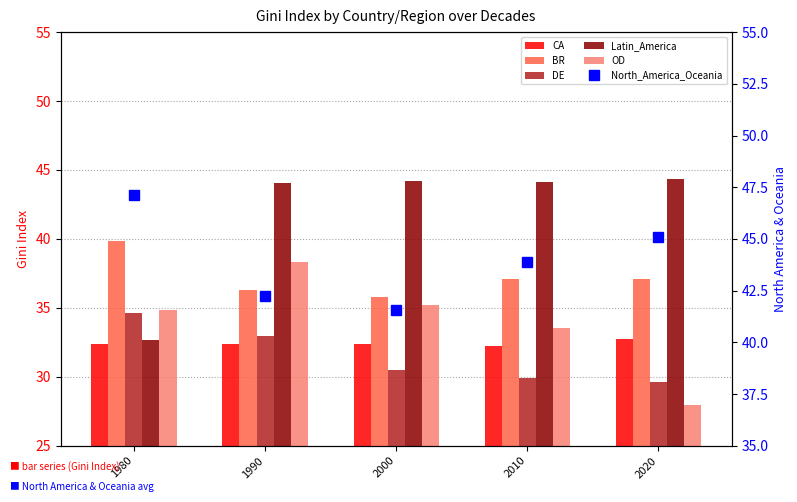

At how many categories does at least one series exceed 38?

5